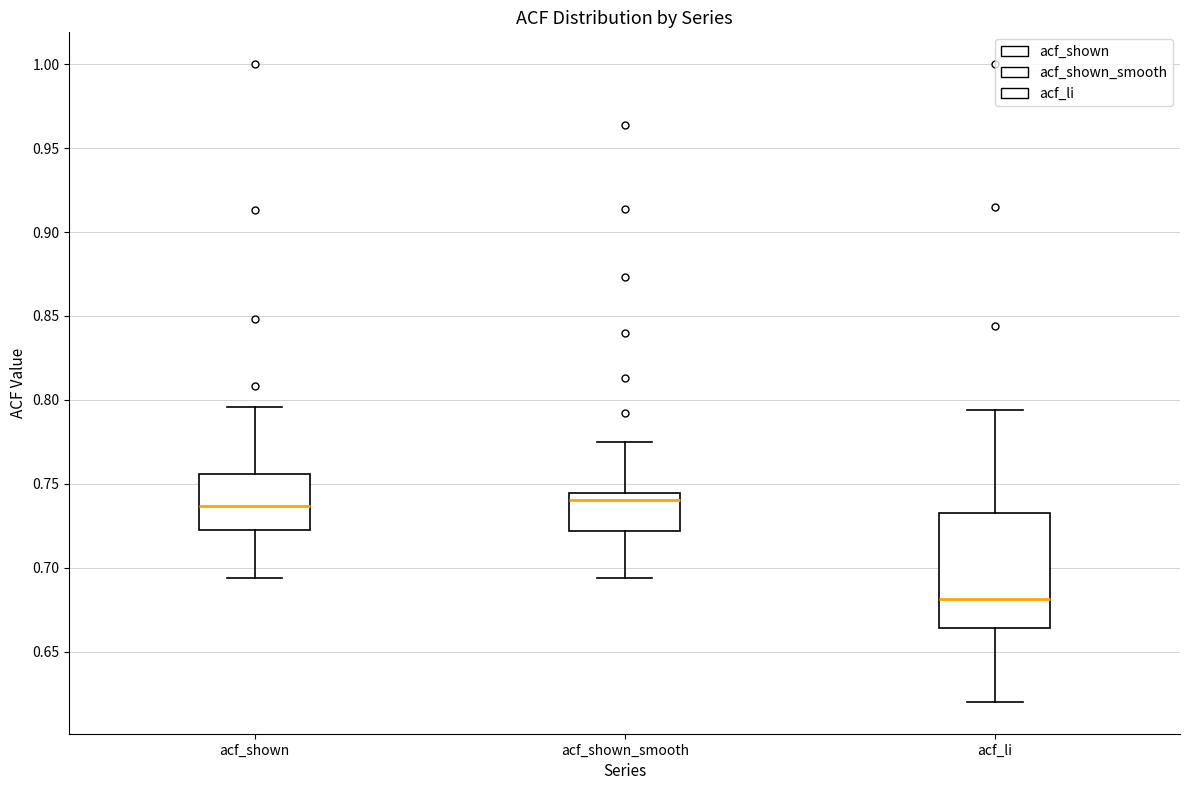

Reading left to right, read every box against the y-axis: the position of its median line, the range the box covers, and the ends of its whiskers. The values are not printed on the chart, so give them approximately, as read against the axis.

acf_shown: median 0.735, box 0.725 to 0.755, whiskers 0.695 to 0.795
acf_shown_smooth: median 0.740, box 0.720 to 0.745, whiskers 0.695 to 0.775
acf_li: median 0.680, box 0.665 to 0.730, whiskers 0.620 to 0.795